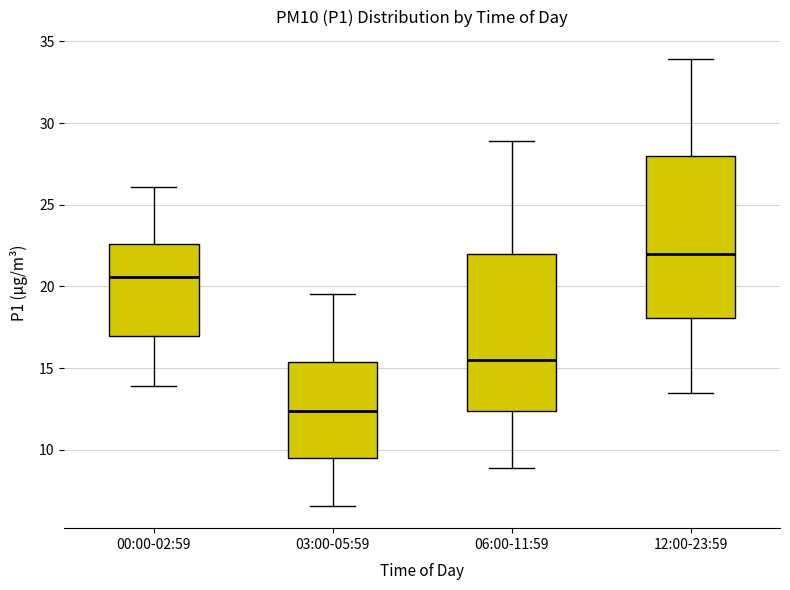

Where does the lower whisker of the box for 12:00-23:59 end on the y-axis? The values are not printed on the chart, so give them approximately, as read against the axis.

13.5